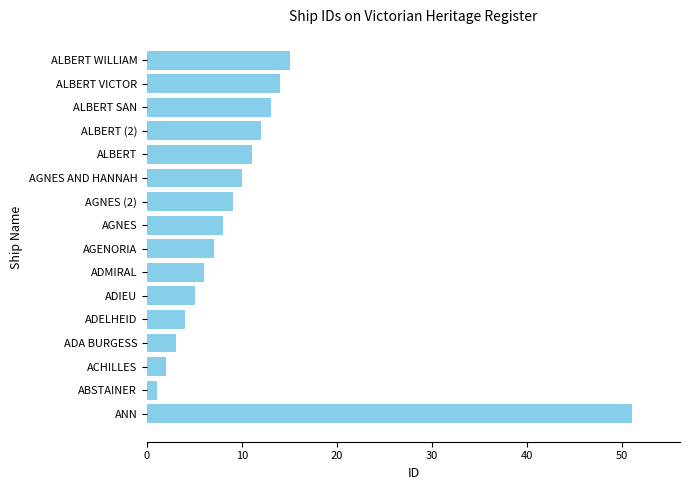

Count the number of categories in the chart.

16